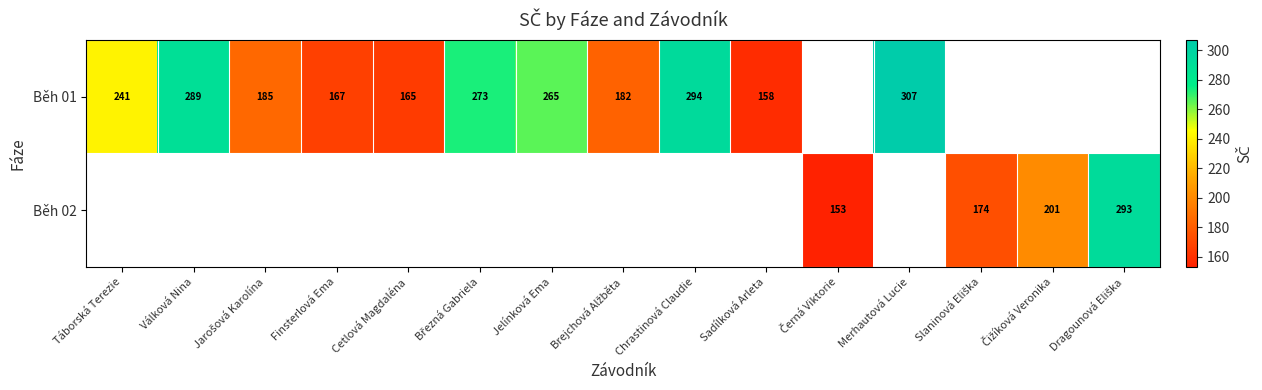

How many series are shown in this chart?

2